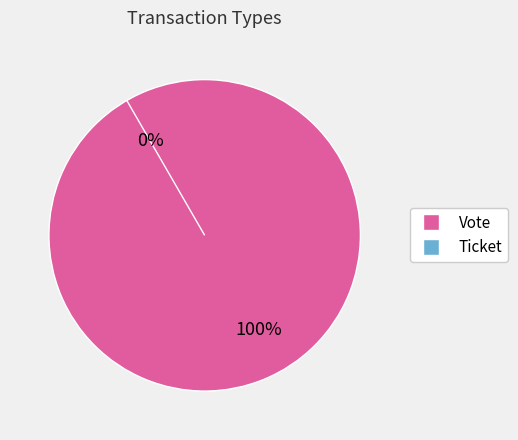

The Ticket slice represents 0% of the pie. True or false?

True